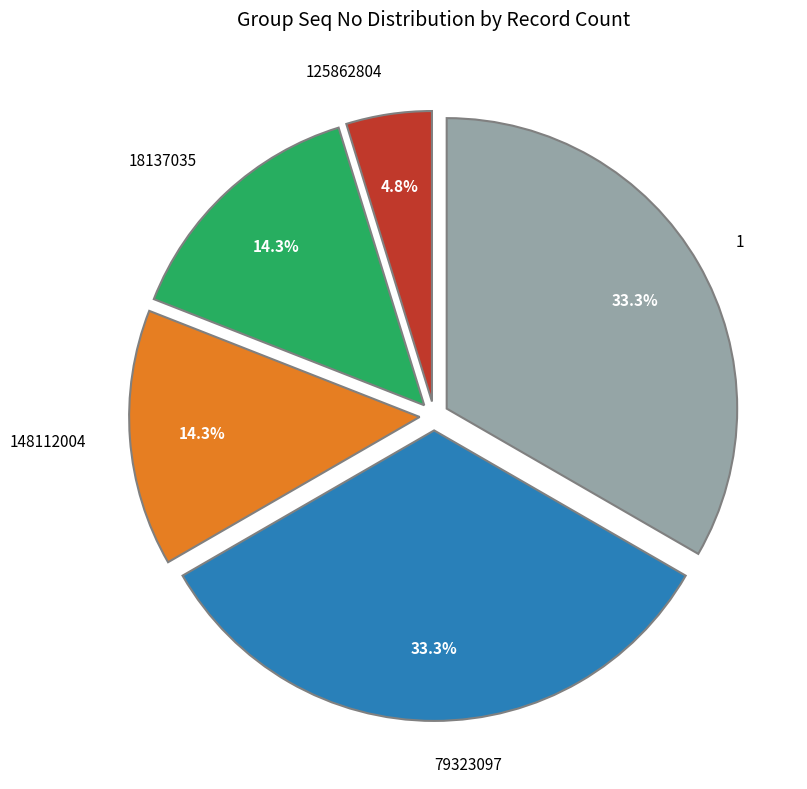

What is the smallest slice in the pie chart?

125862804